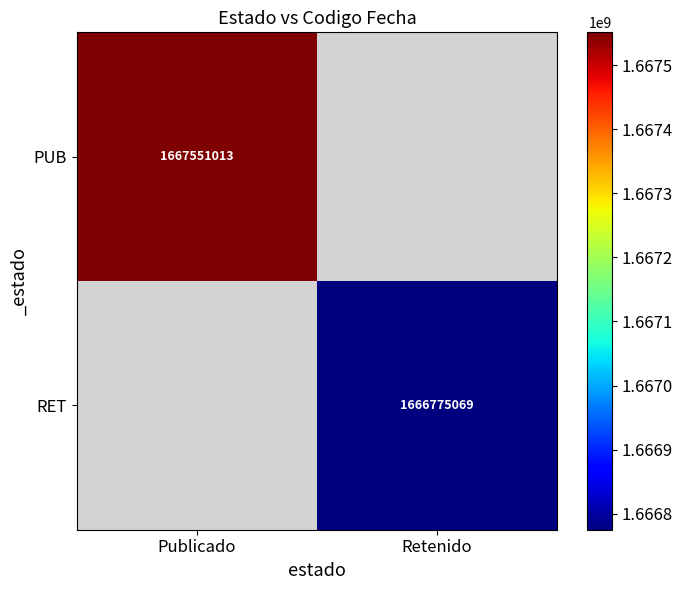

Count the number of categories in the chart.

2